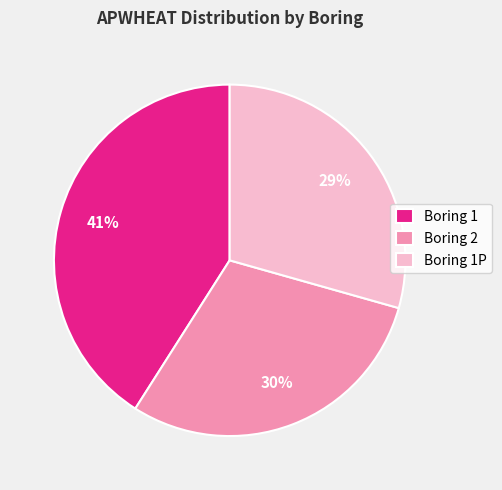

Which category has the biggest portion of the pie?

Boring 1